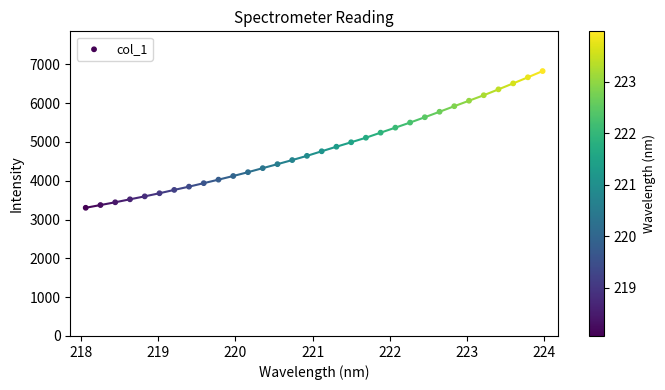

What is the range of X values (max minus min)?

5.9